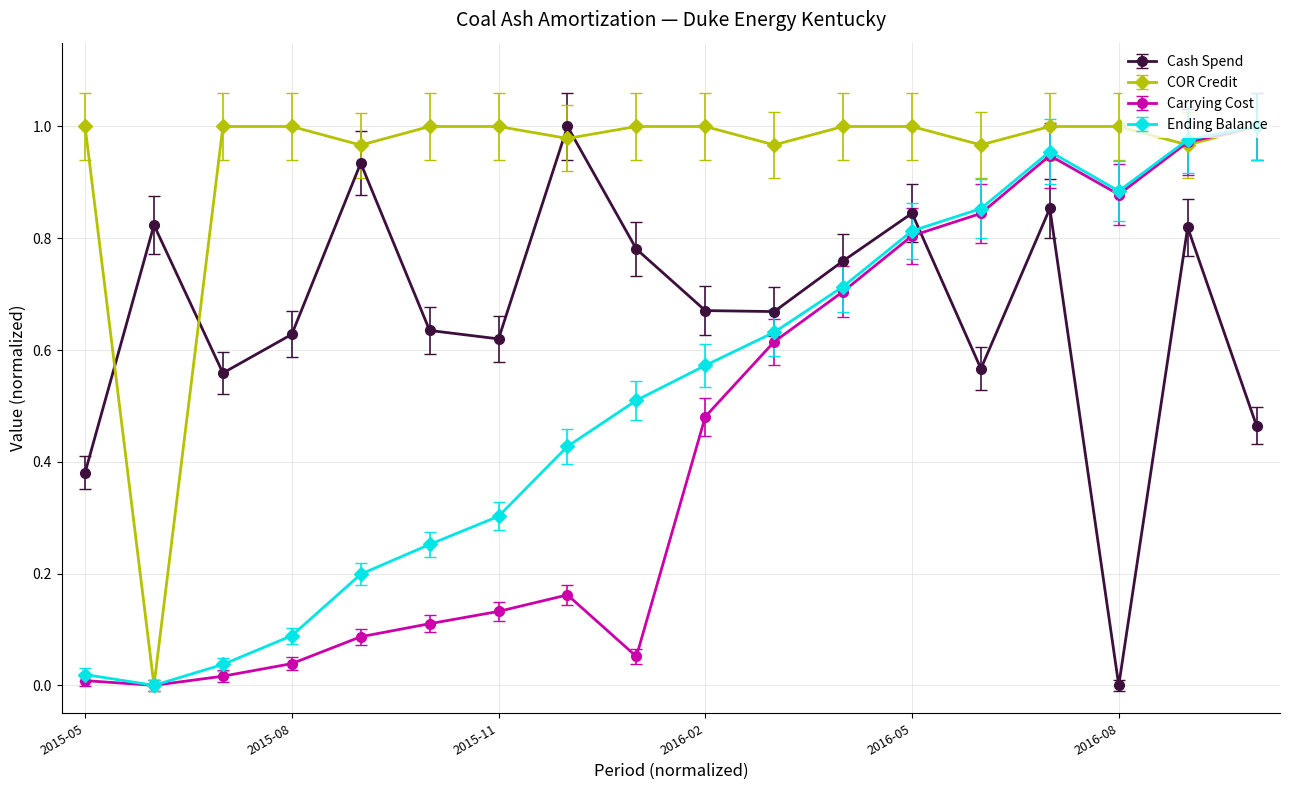

True or false: Cash Spend has more than 0 points higher than both neighbors.

True